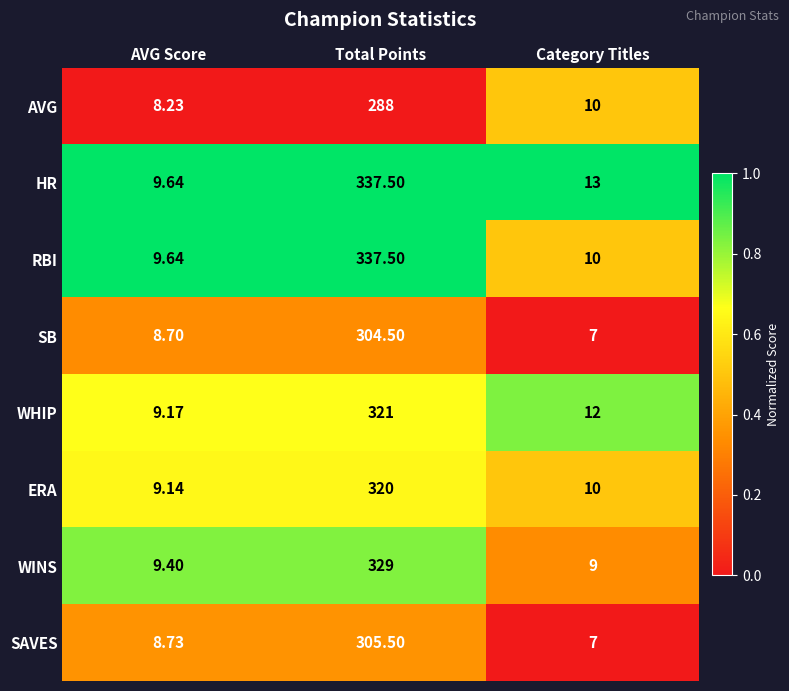

Is the value of WHIP at Category Titles greater than the value of RBI at Category Titles?

Yes